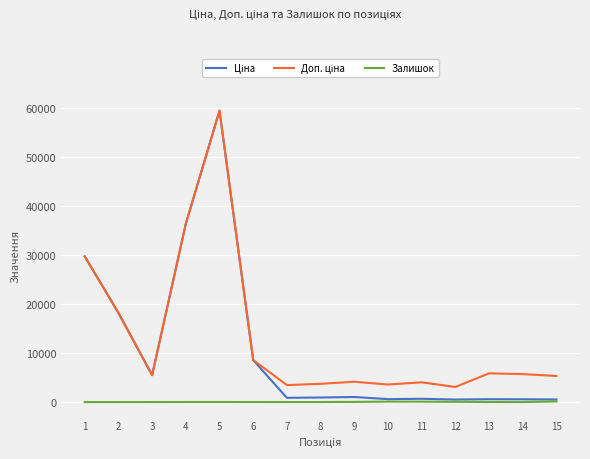

Is this an area chart (filled region under the line)?

No